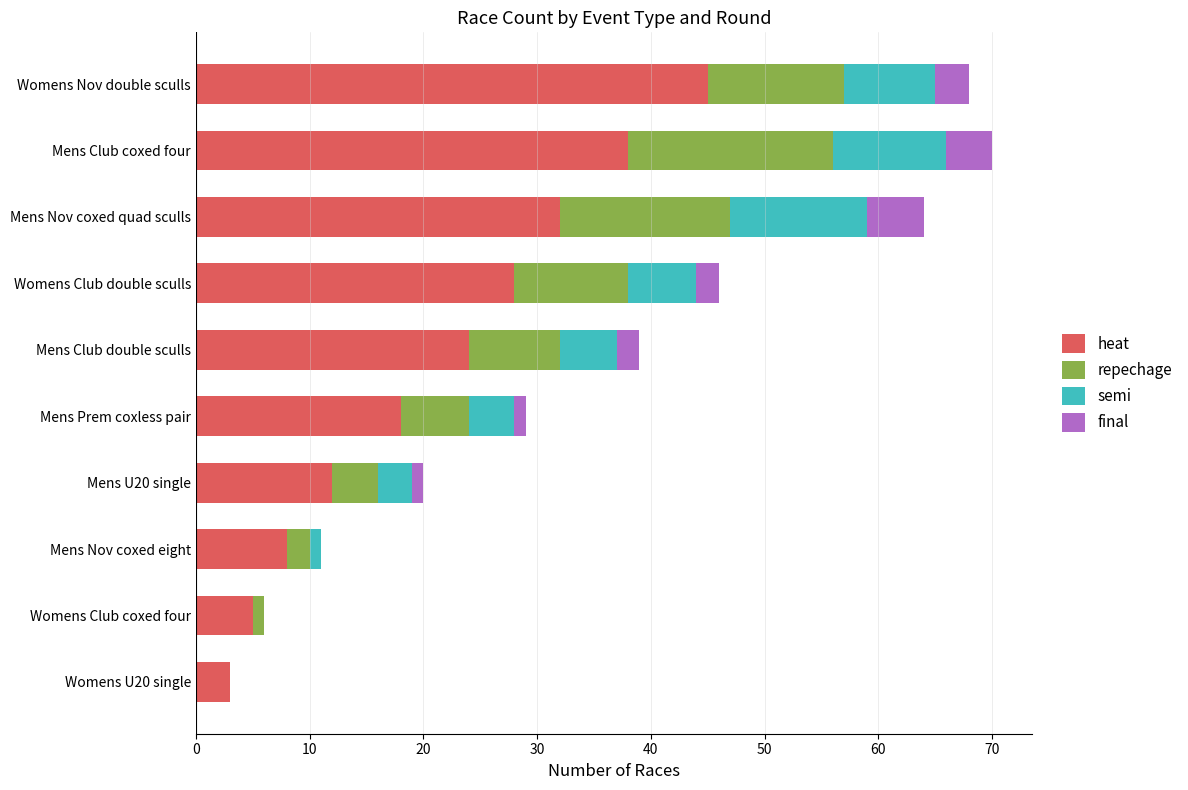

What is the total value across all series at Mens Club coxed four?

70